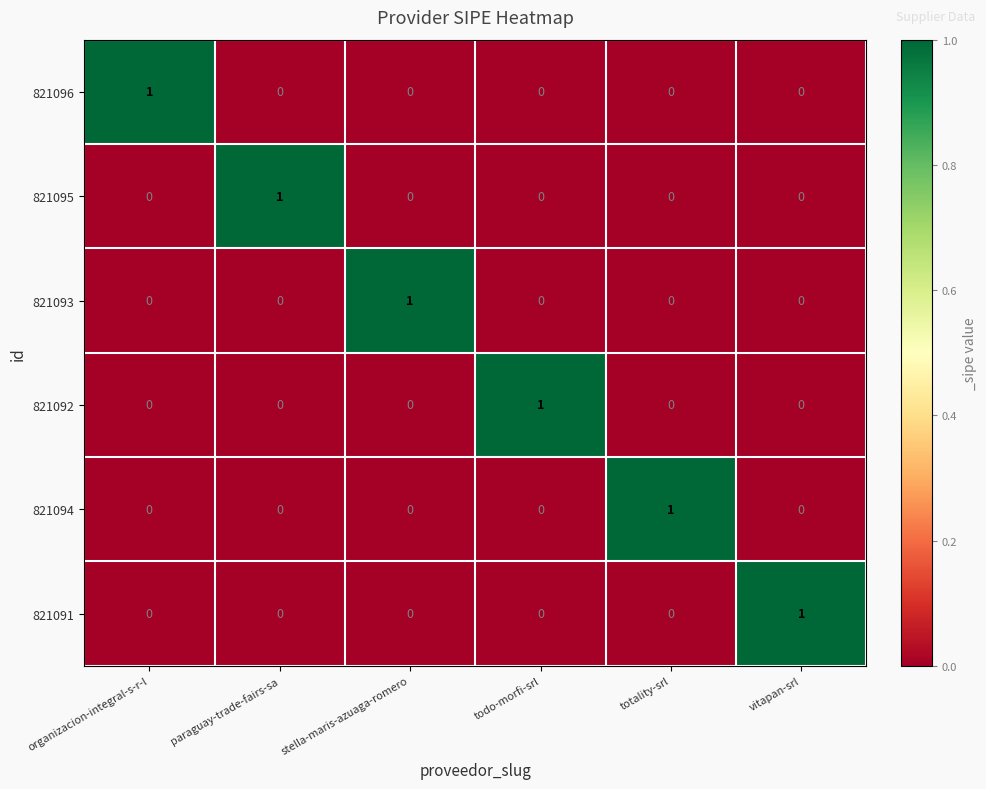

At which label does 821091 reach its peak?

vitapan-srl